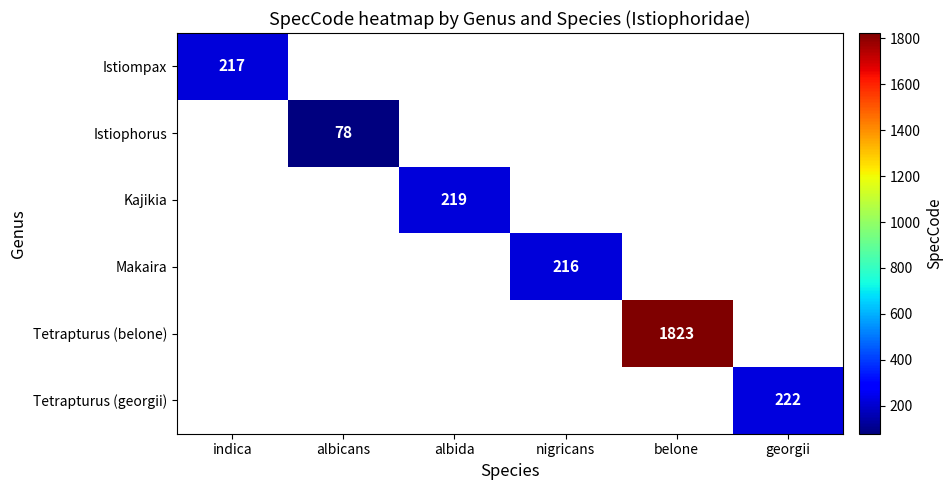

Is it true that Istiophorus equals 116 at albicans?

False